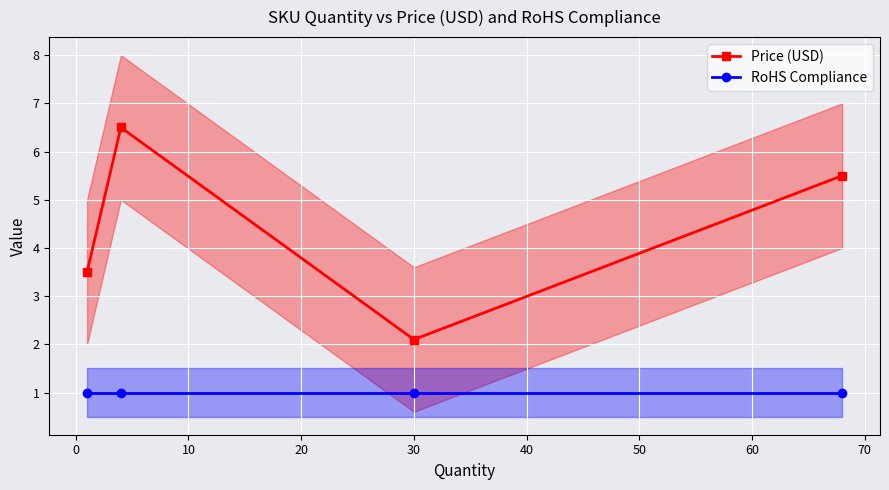

Rank the series by their average value, from lowest to highest.

RoHS Compliance, Price (USD)